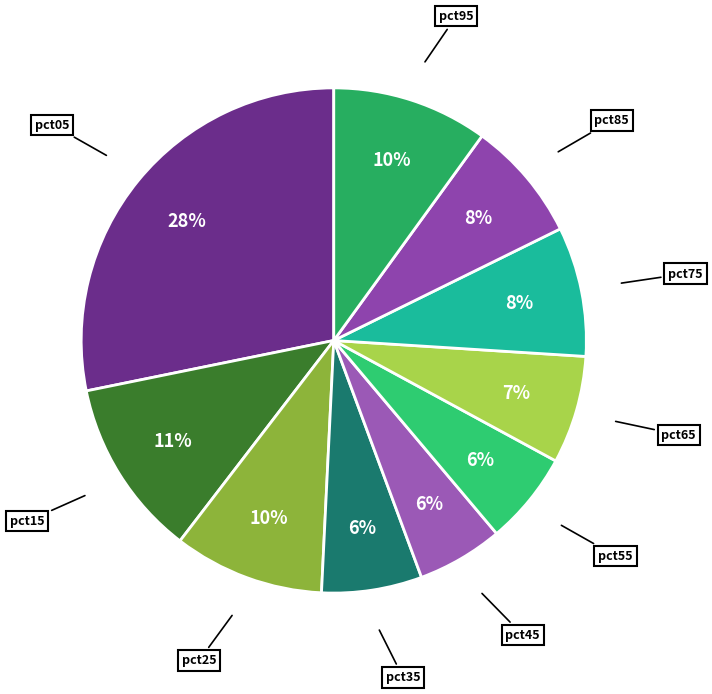

Is there a majority slice in this chart?

No